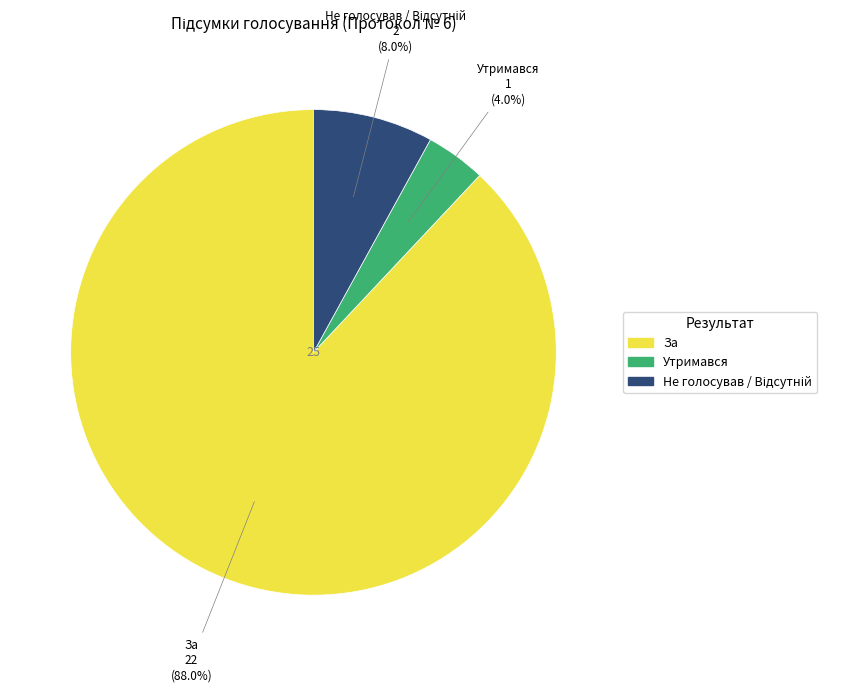

How much of the chart is everything except Утримався?

96.0%